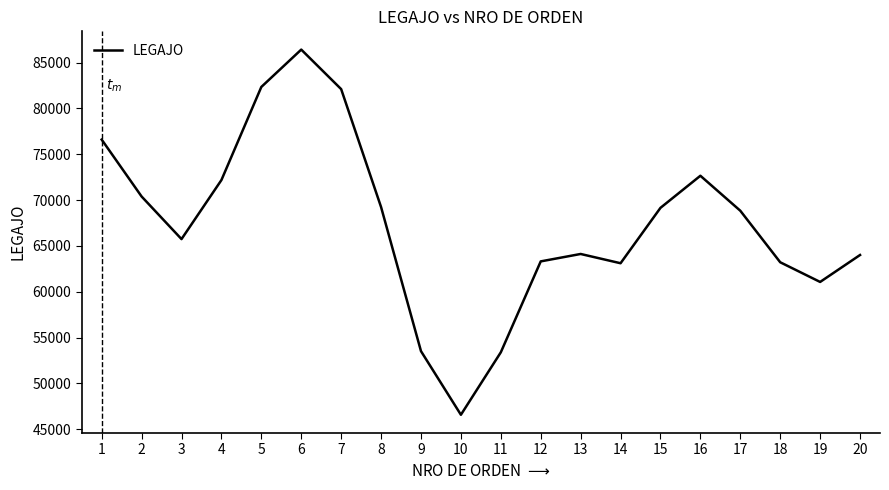

What value does the data have at 13?

64116.4